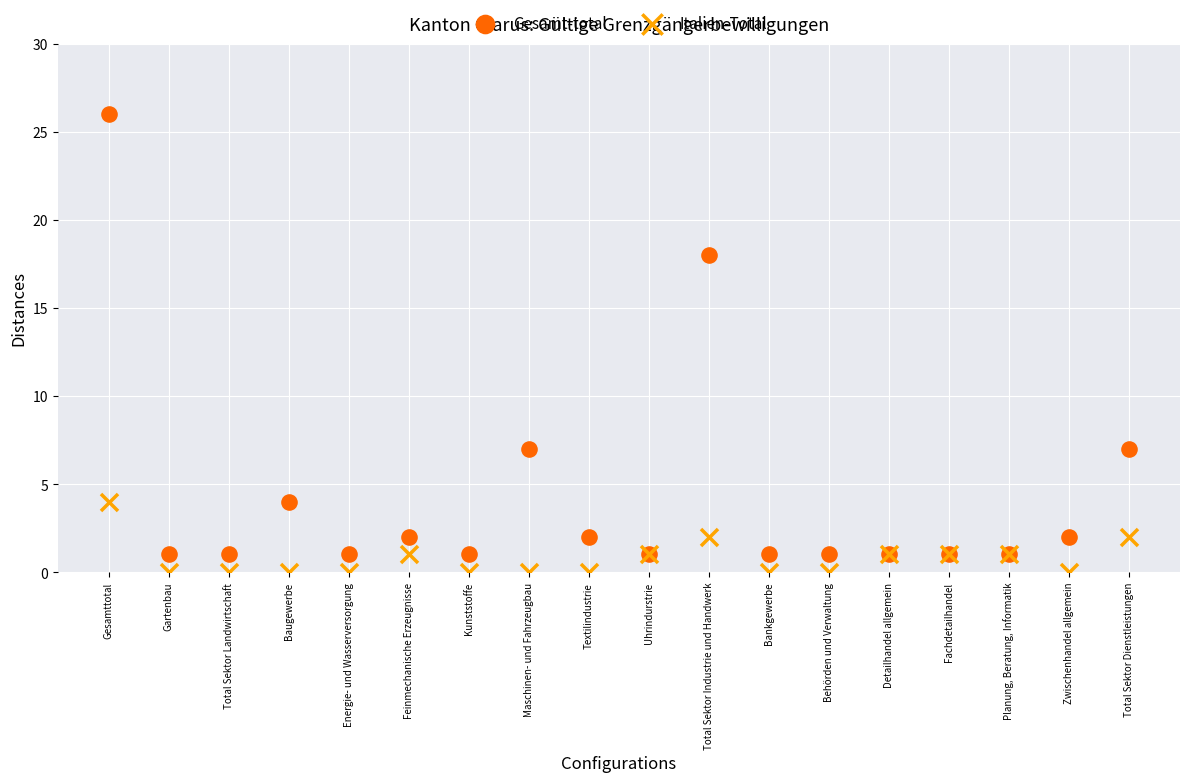

In the Gesamt-total series, what Y value is closest to 13?

18